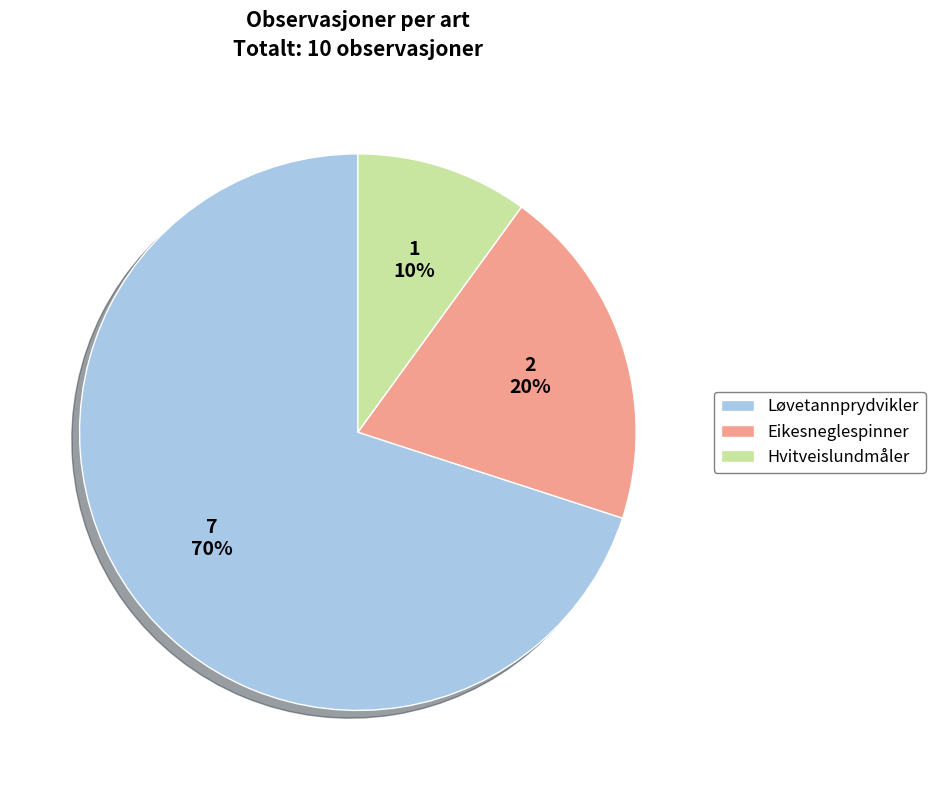

To the nearest percent, what is the difference between the largest and smallest slice percentages?

60%